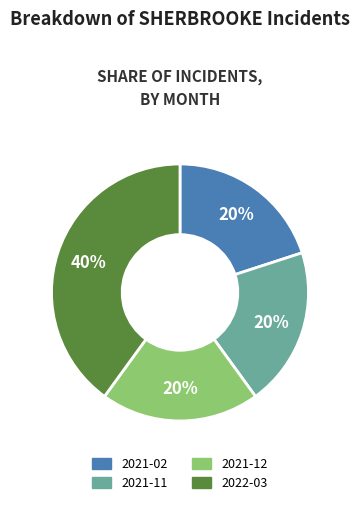

True or false: 2021-12 accounts for 27% of the total.

False